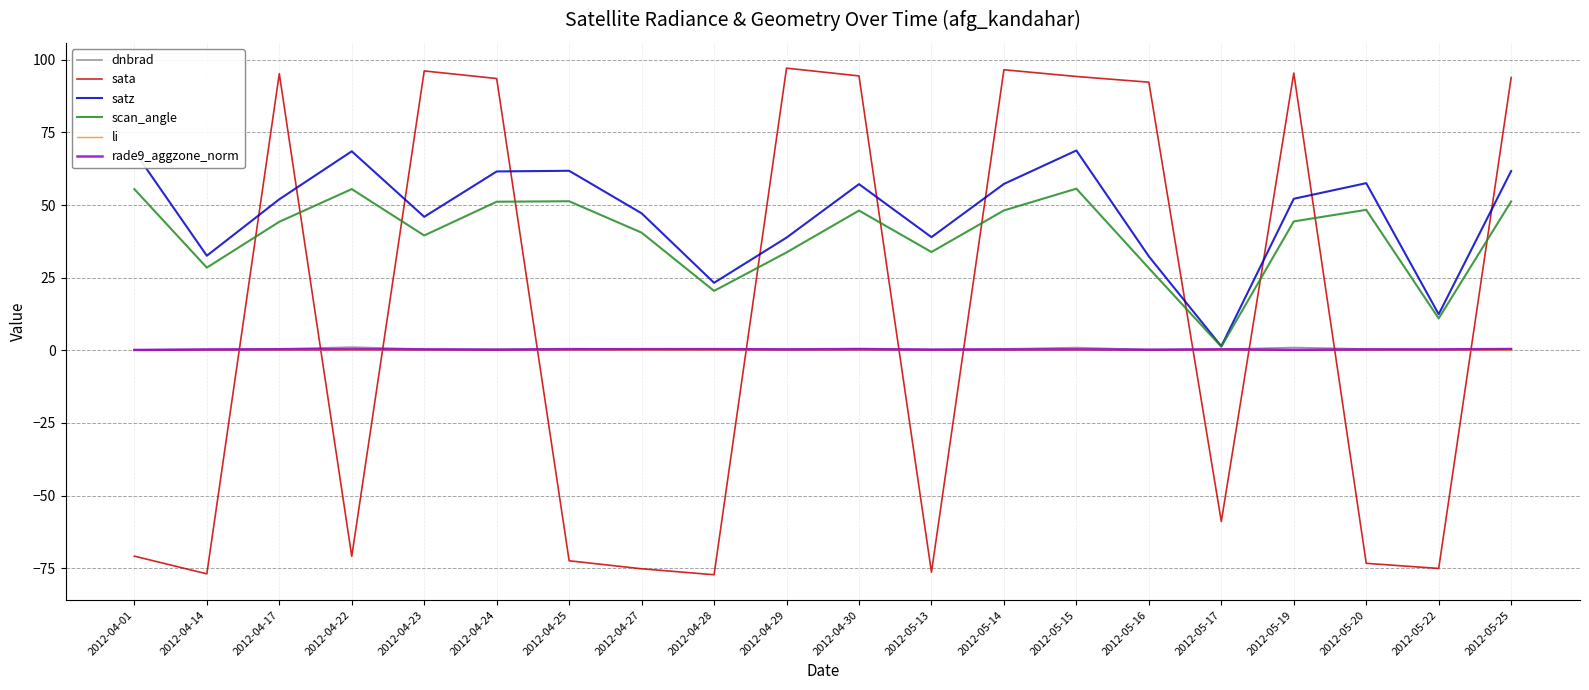

True or false: satz has a value of 21.0 at 2012-05-20.

False